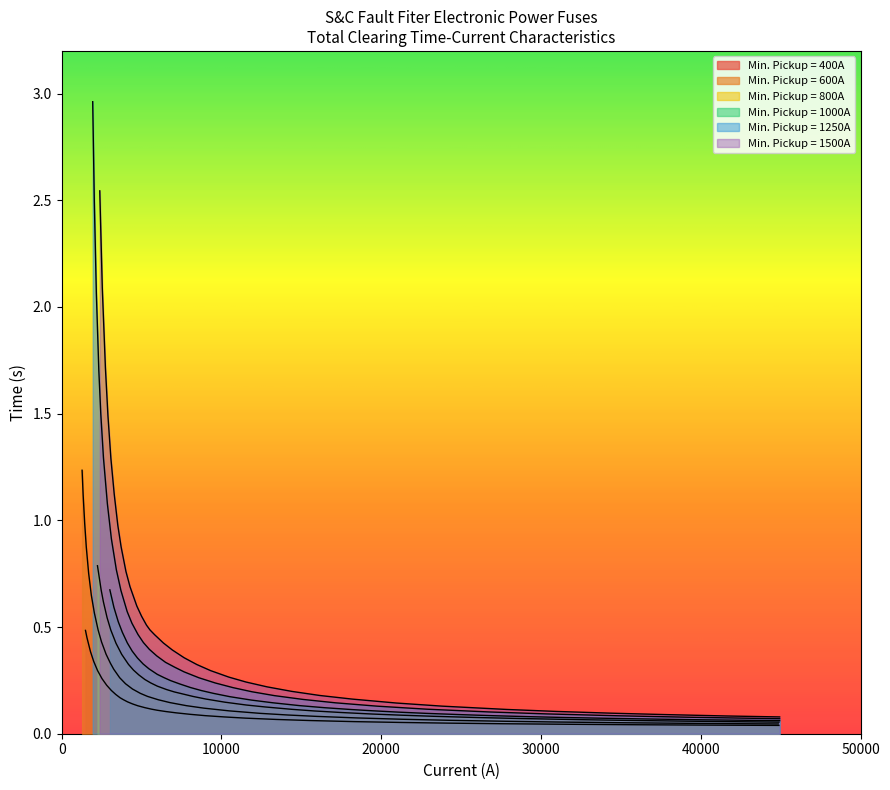

Read the Min. Pickup = 1500A value at 19.

0.5